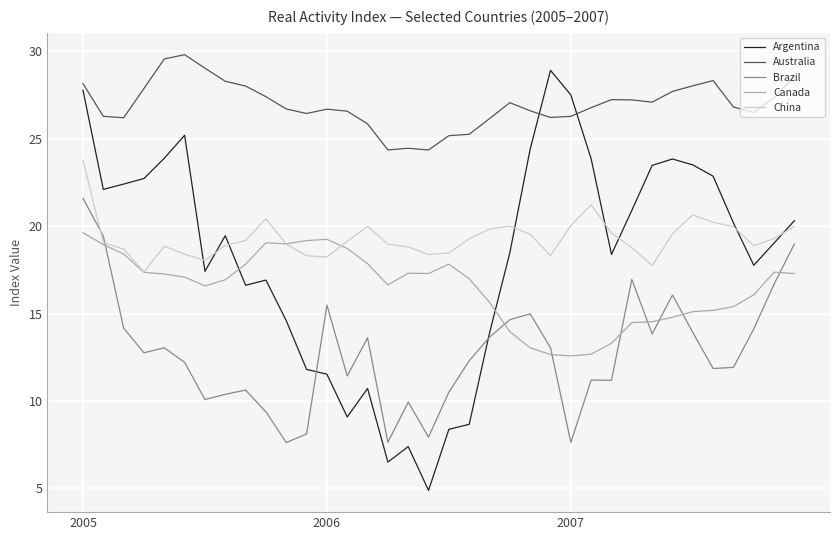

Which series ends up on top after the final intersection of Argentina and Canada?

Argentina